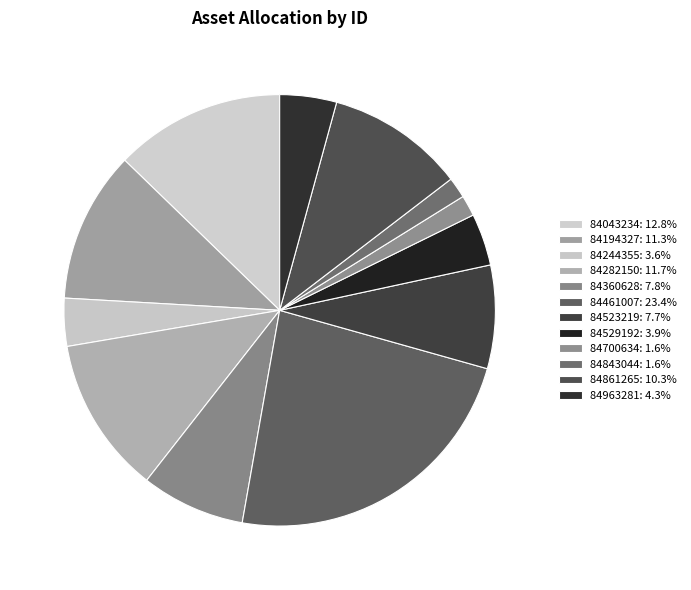

True or false: 84244355 accounts for 10% of the total.

False